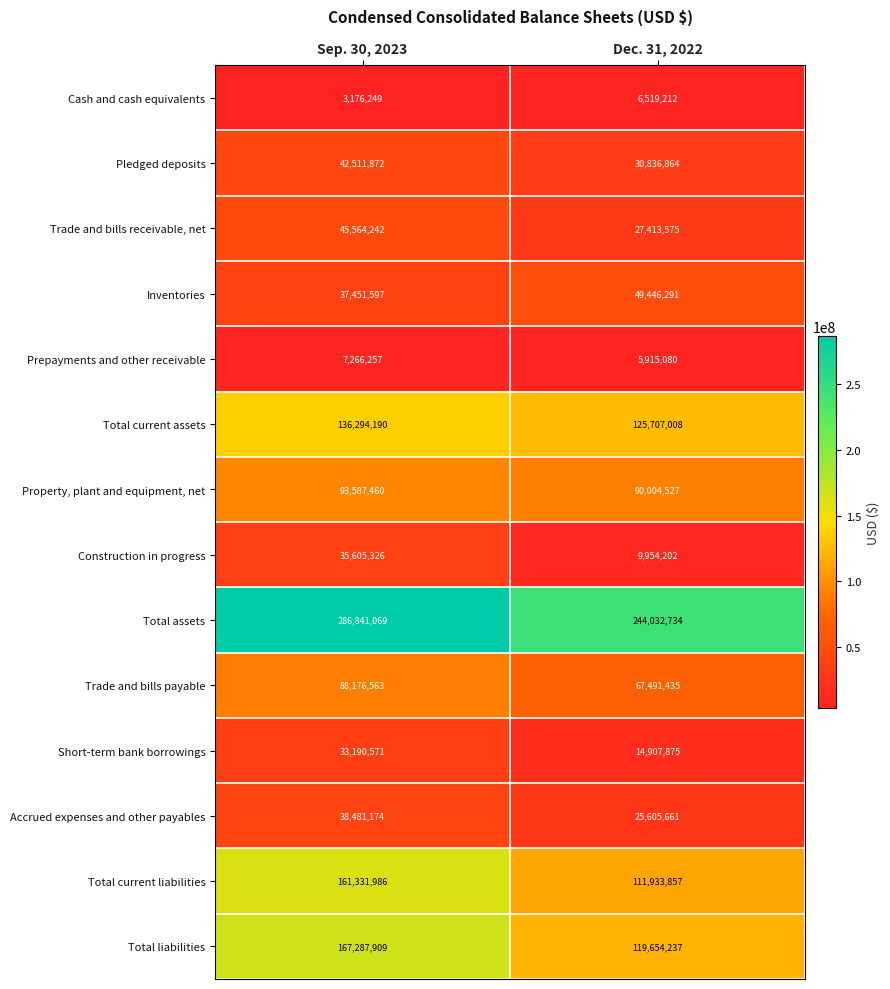

At Sep. 30, 2023, list the series in order from smallest to largest.

Cash and cash equivalents, Prepayments and other receivable, Short-term bank borrowings, Construction in progress, Inventories, Accrued expenses and other payables, Pledged deposits, Trade and bills receivable, net, Trade and bills payable, Property, plant and equipment, net, Total current assets, Total current liabilities, Total liabilities, Total assets